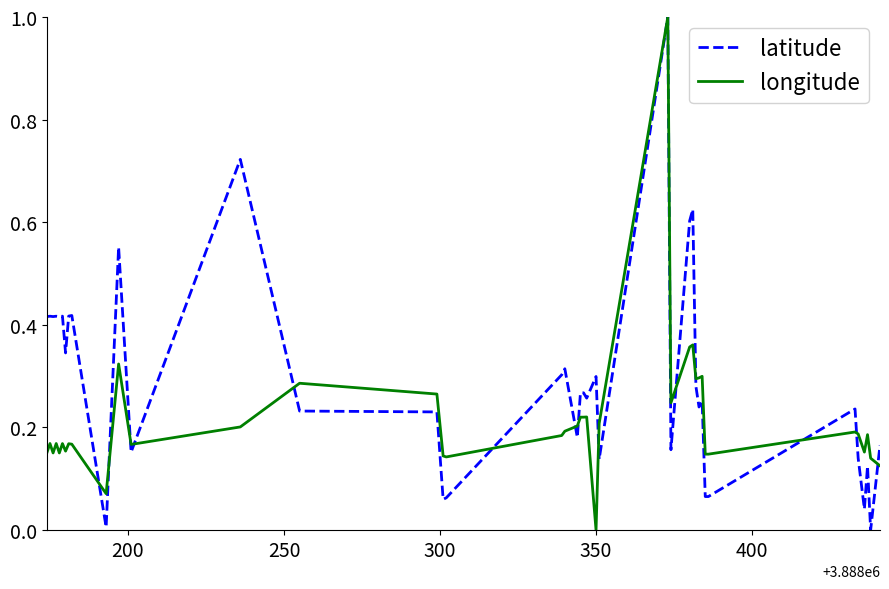

How many positive values does the latitude series have?

39